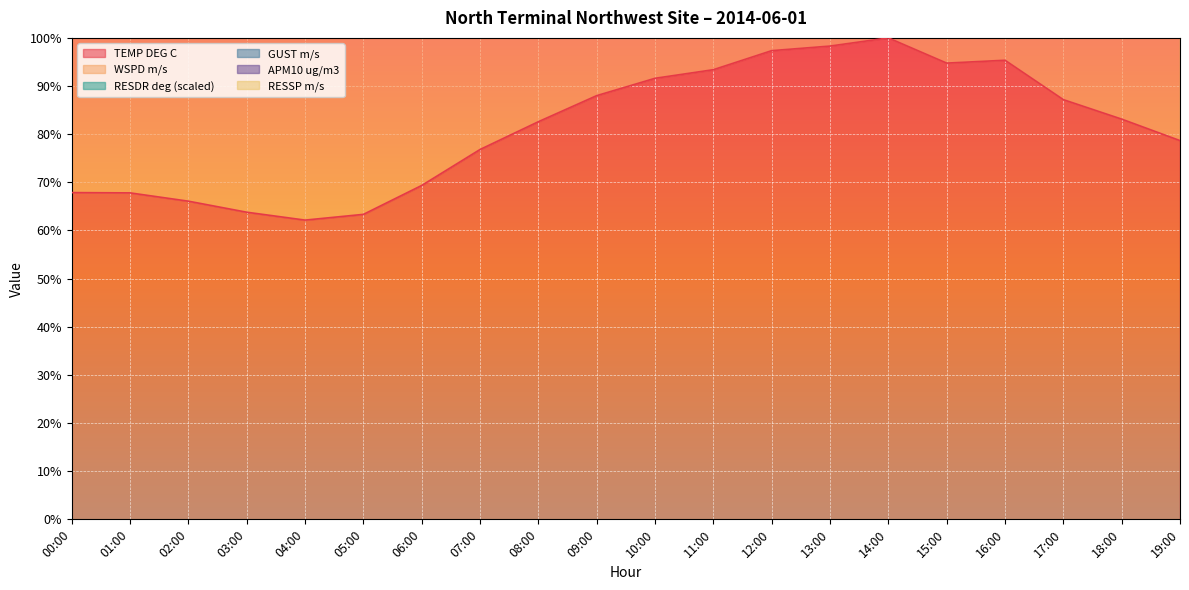

Which category has the highest value in the TEMP DEG C series?

14:00